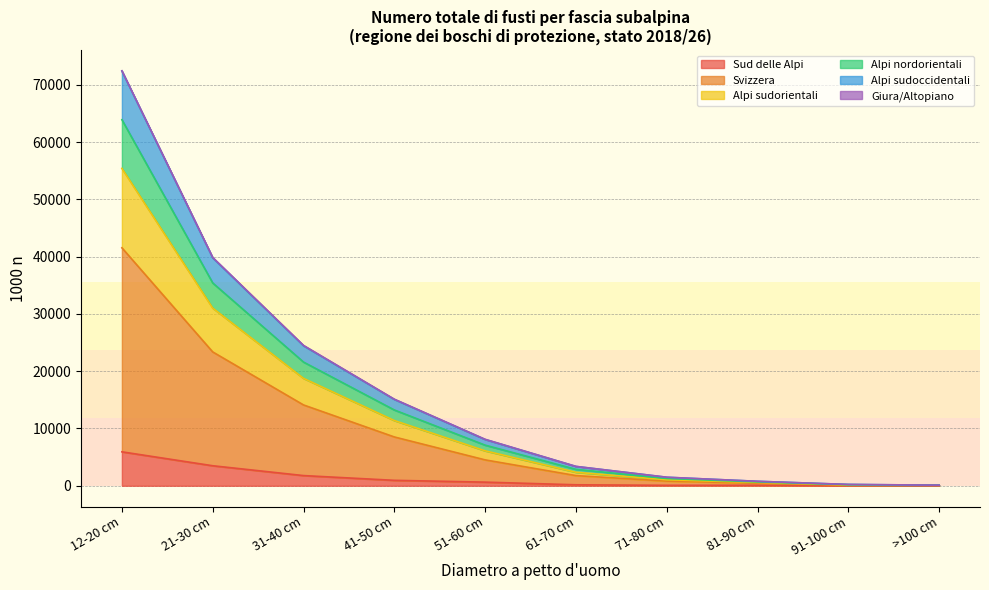

What is the value of the Sud delle Alpi point at the 8th from the left?

91